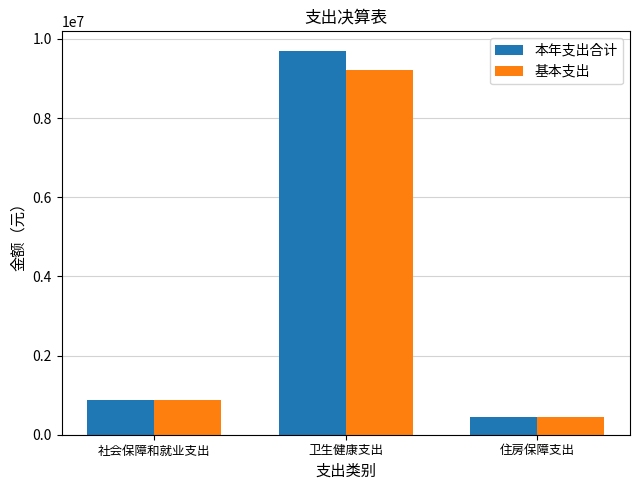

List the series in order of their peak value, highest first.

本年支出合计, 基本支出